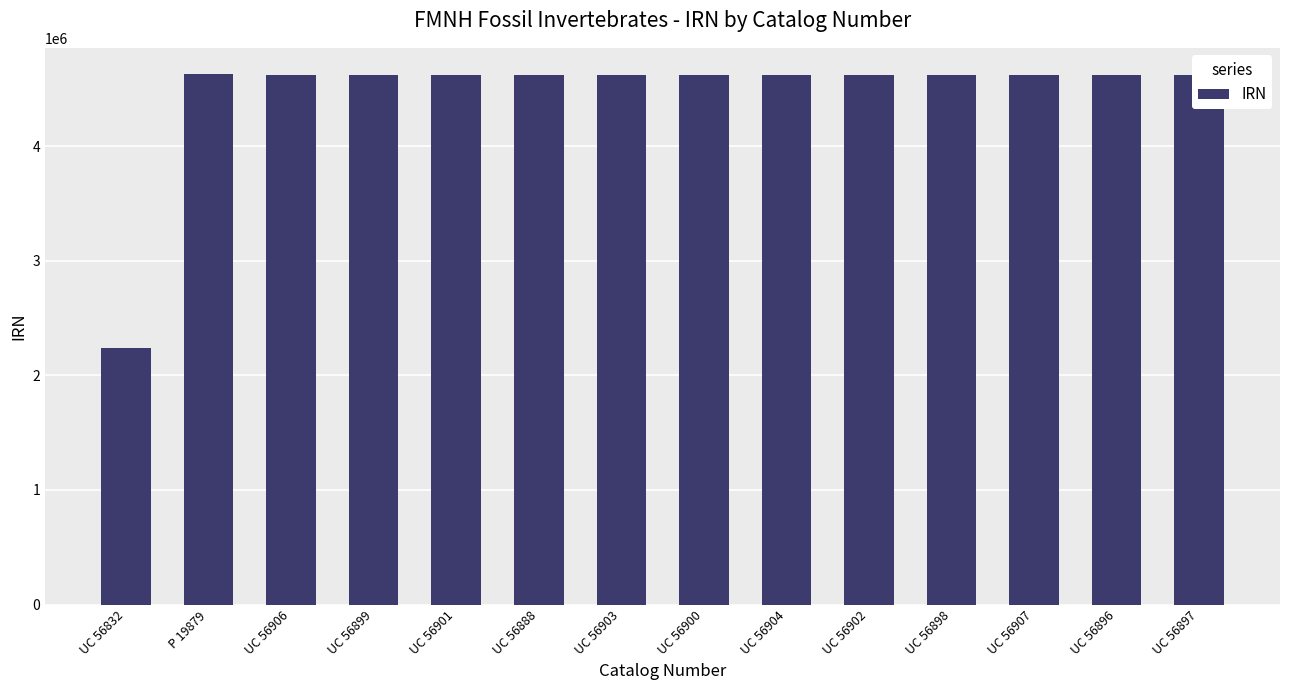

What position from the left is UC 56900?

8